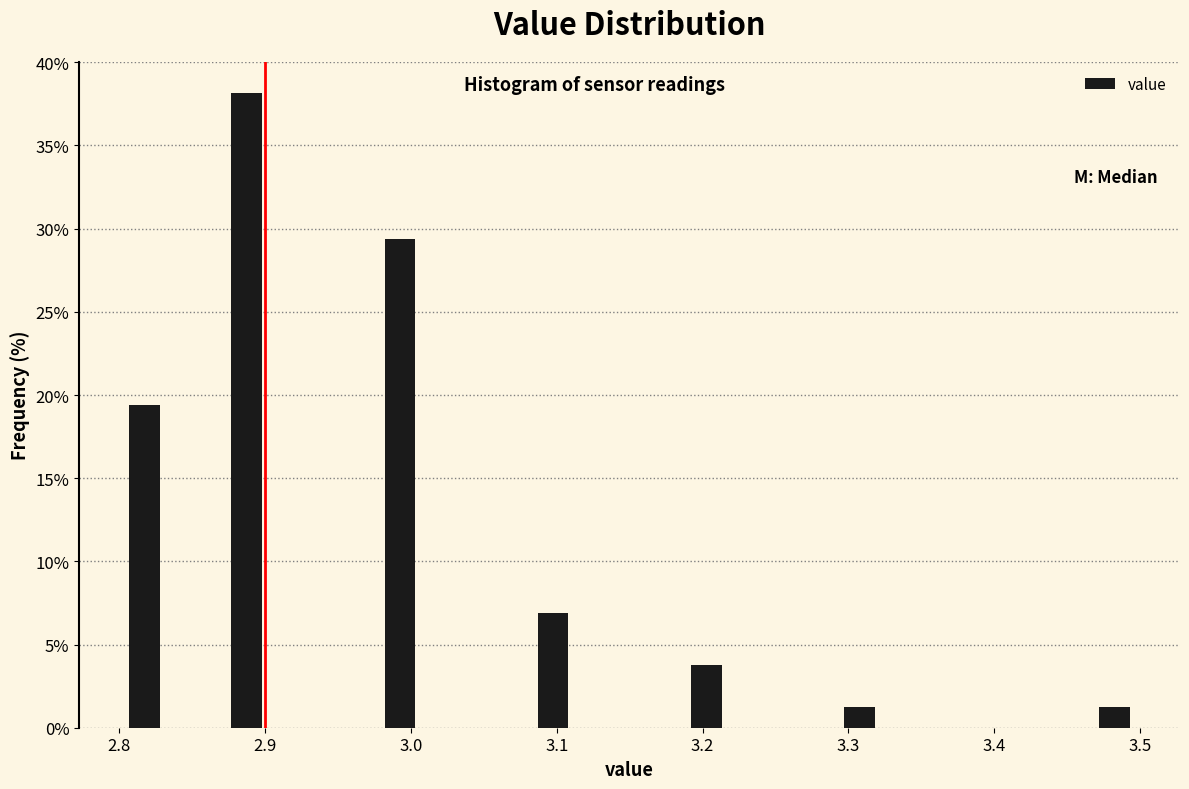

Around what value on the x-axis is the tallest bar? Give the approximate position of its centre, as read against the axis.

2.89